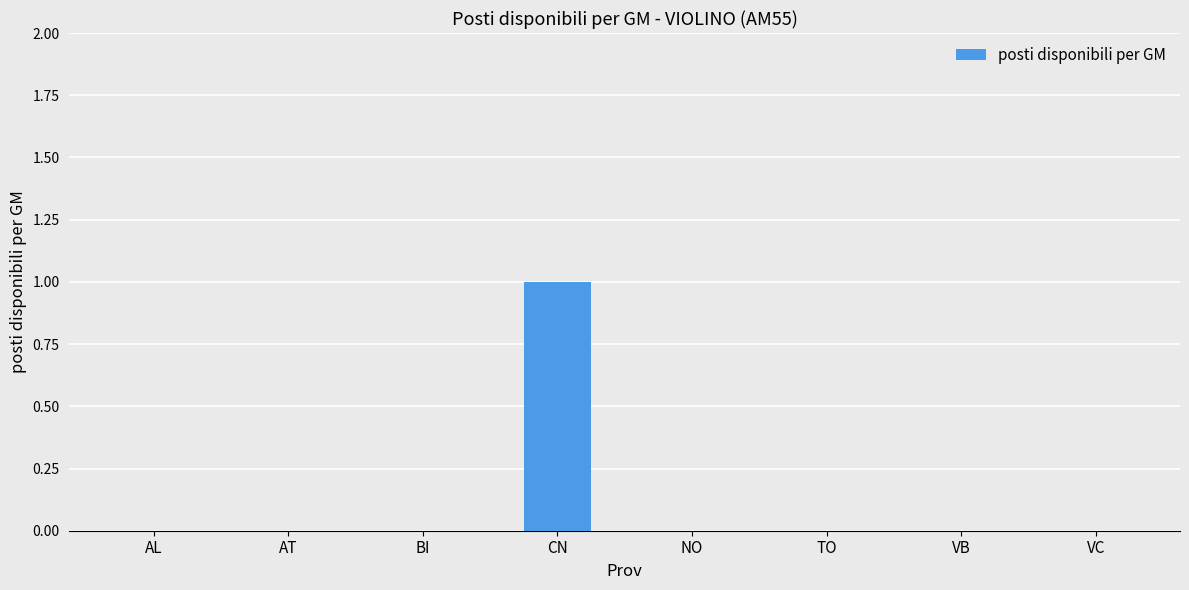

The chart shows a value of 1 at CN. True or false?

True